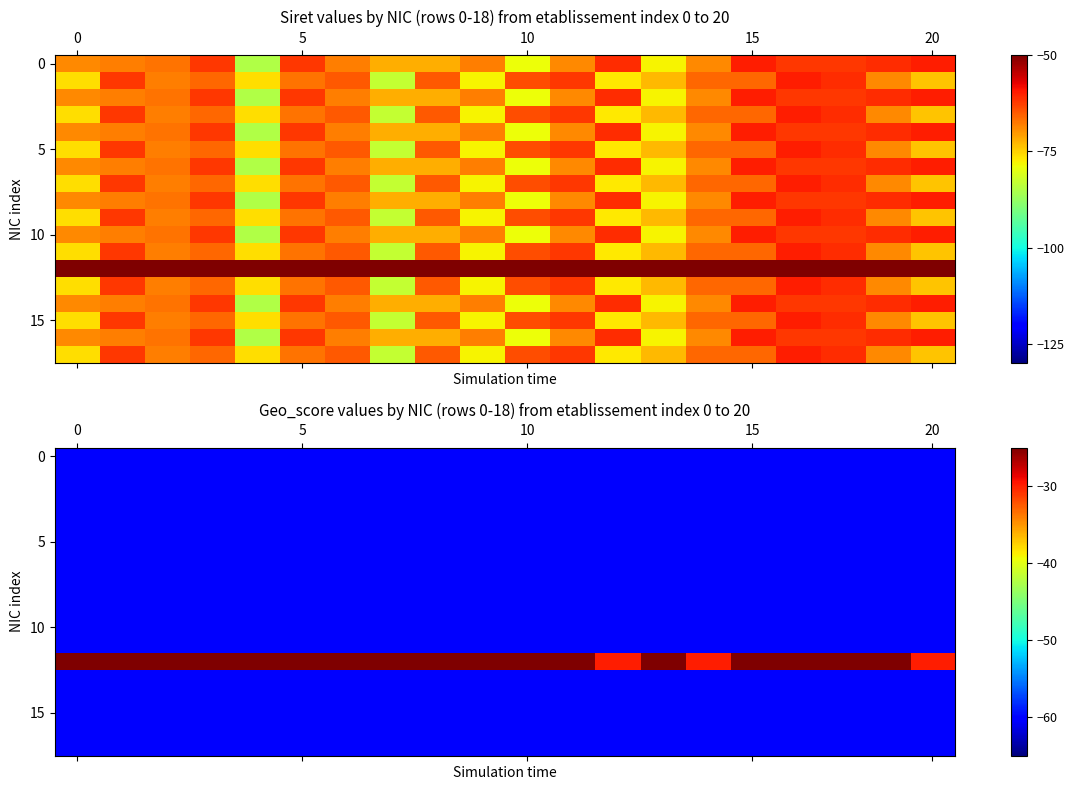

What is the total value across all series at 17?

-1013.6